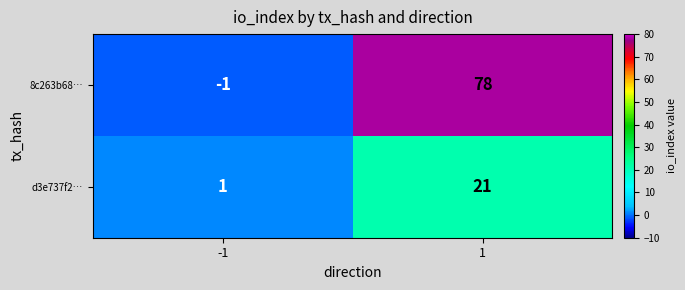

What is the sum of the 8c263b68… values at -1 and 1?

77